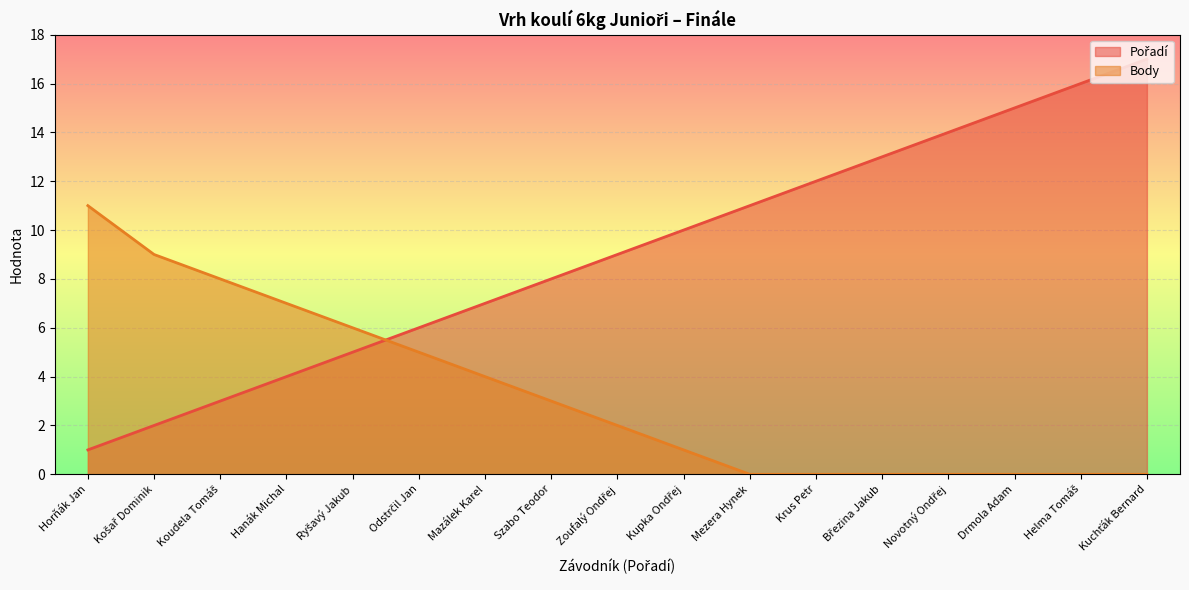

At which category is the sum across all series the highest?

Kuchťák Bernard